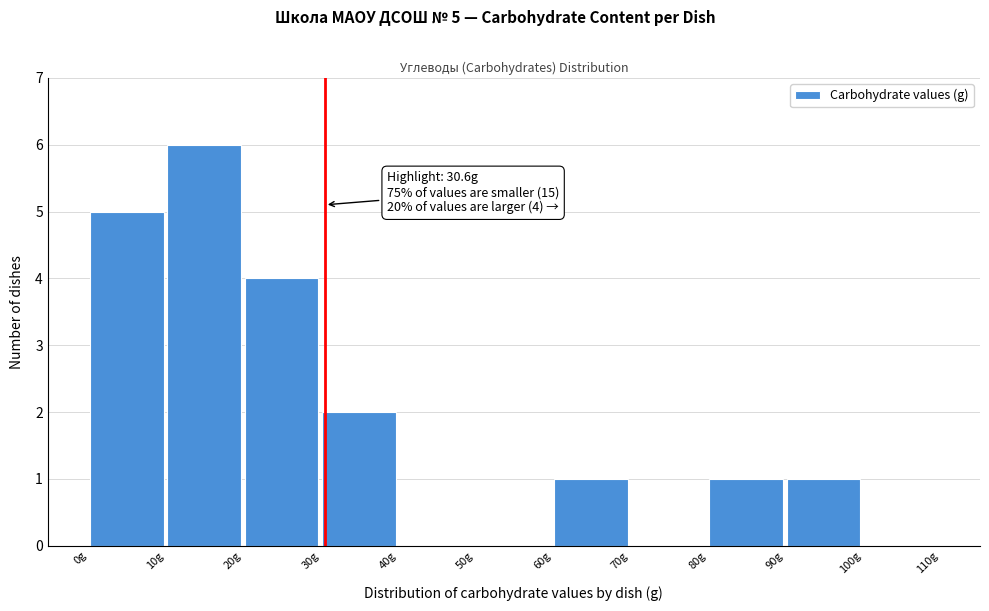

Over which range of the x-axis is the bar tallest?

10 to 20